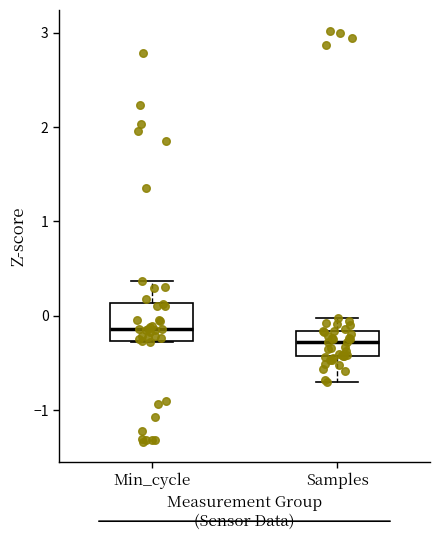

Where is the upper edge of the box for Min_cycle on the y-axis? The values are not printed on the chart, so give them approximately, as read against the axis.

0.1